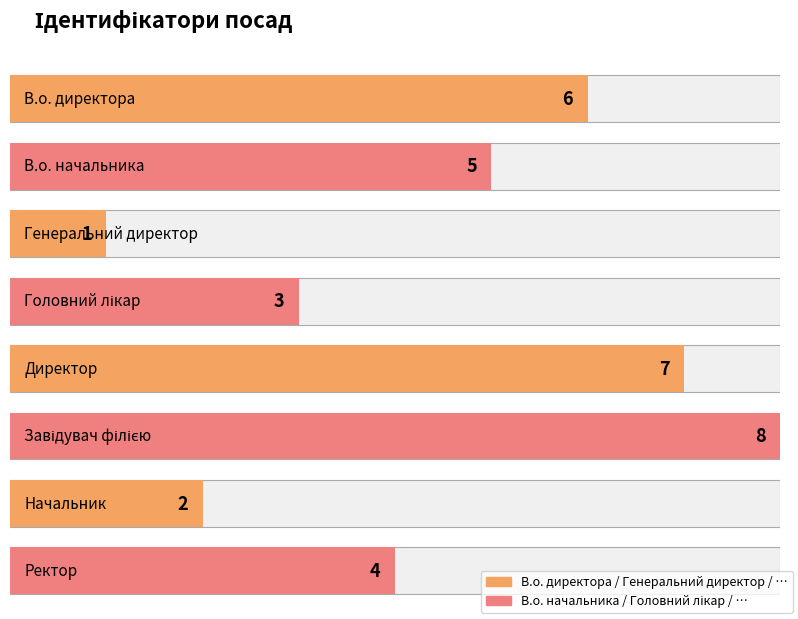

What is the label of the 7th bar from the right?

В.о. начальника